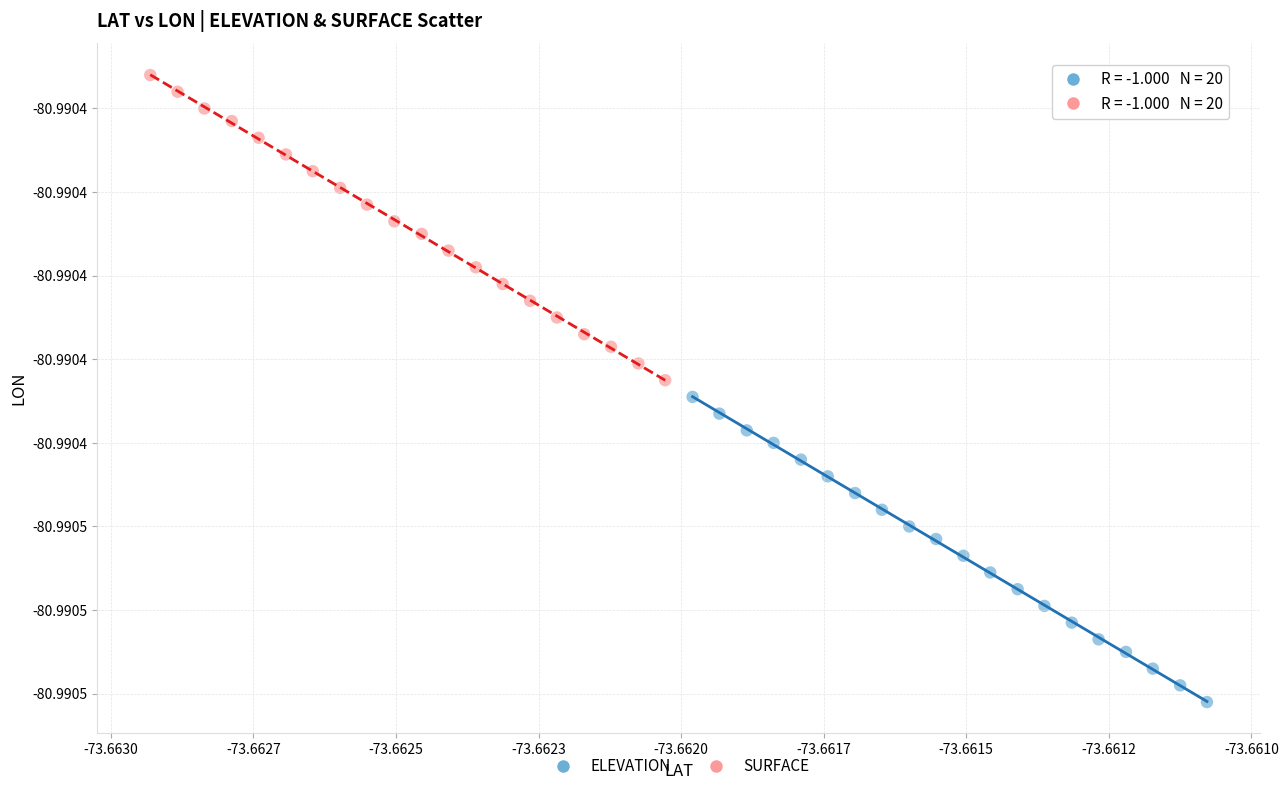

Which series reaches the maximum Y coordinate?

SURFACE